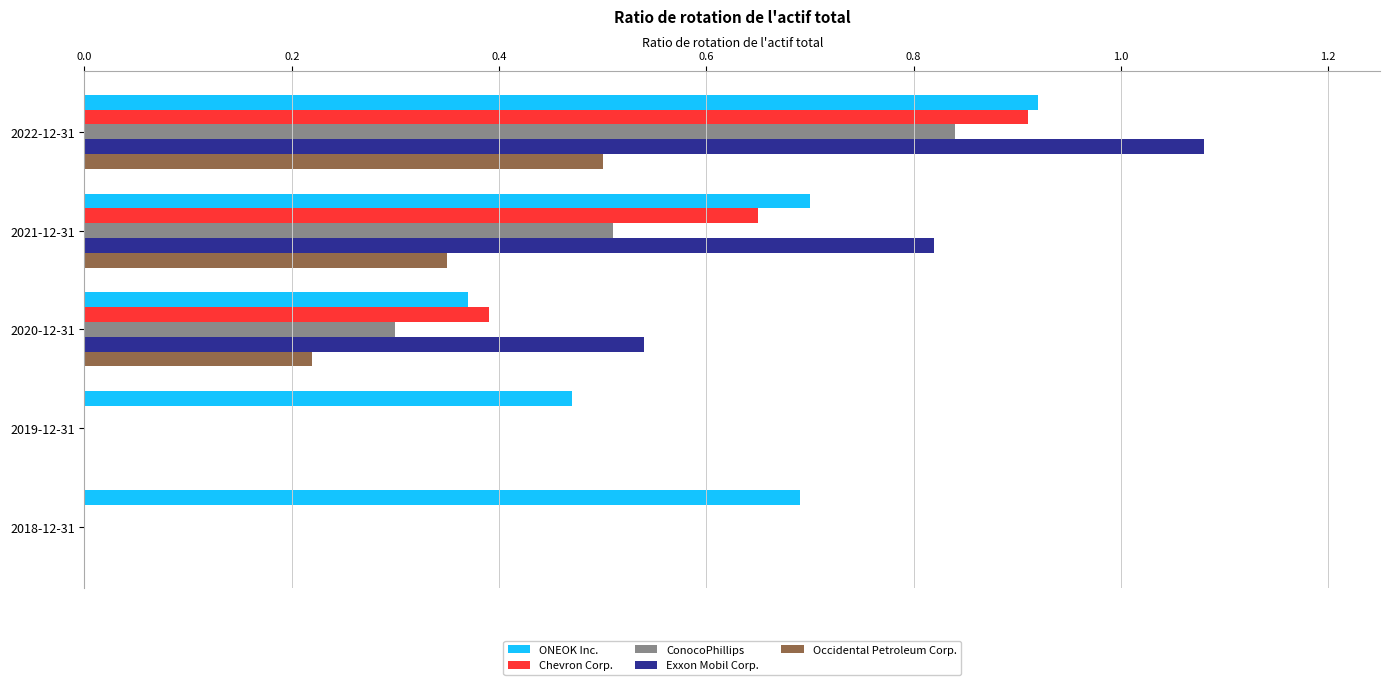

Which series has the largest total across all categories?

ONEOK Inc.